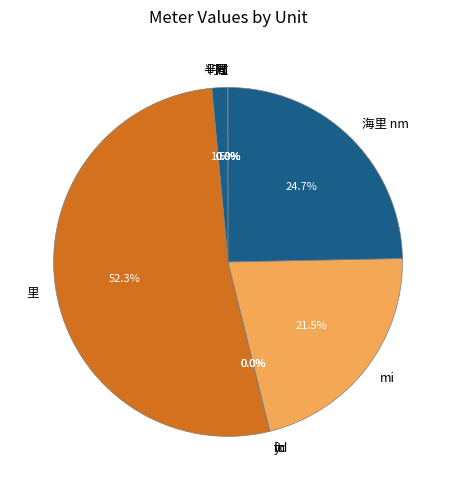

Between 海里 nm and mi, which is larger?

海里 nm